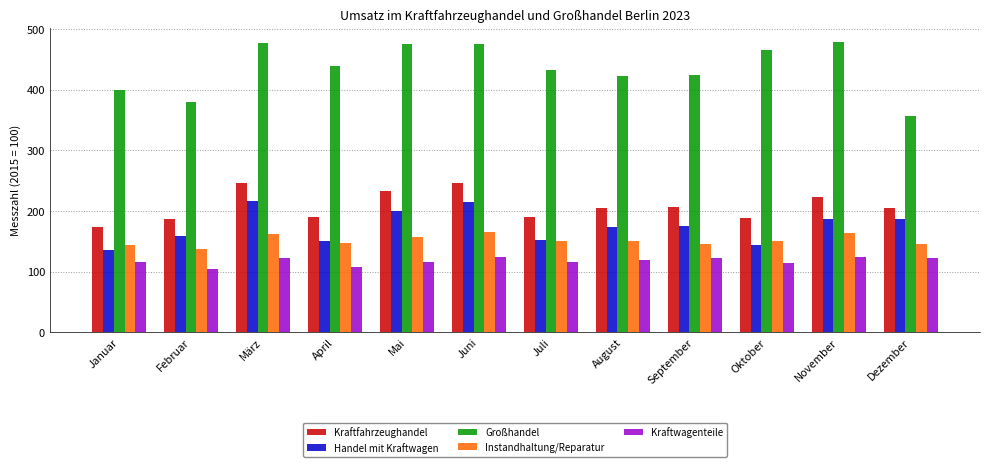

What position from the left is Februar?

2